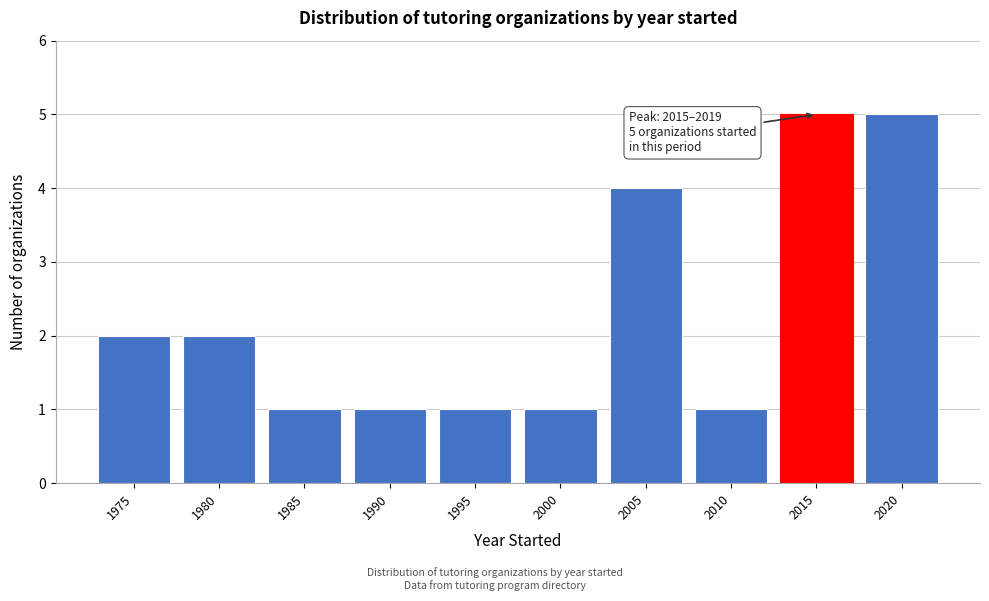

Reading right to left, list all the values displayed in this chart.

2020=5	2015=5	2010=1	2005=4	2000=1	1995=1	1990=1	1985=1	1980=2	1975=2